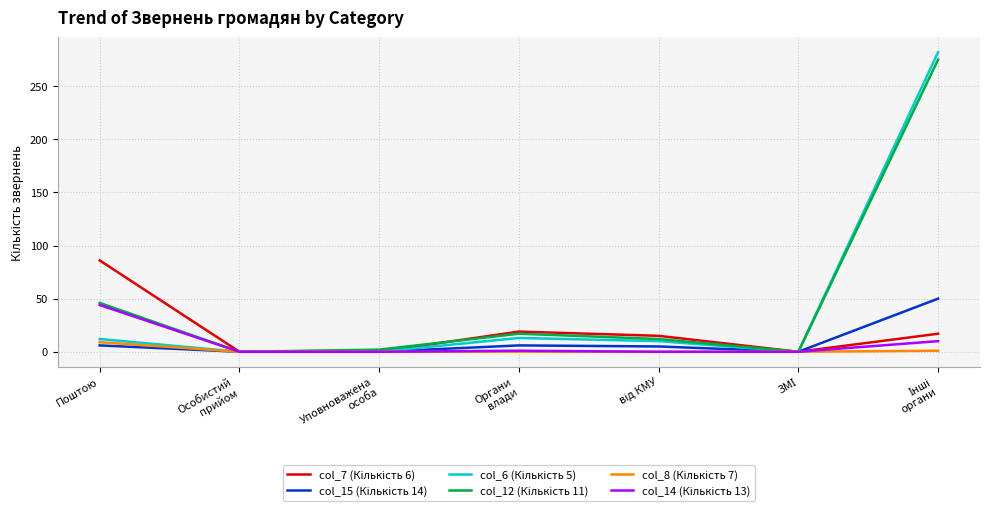

What is the maximum value shown in the chart?

282